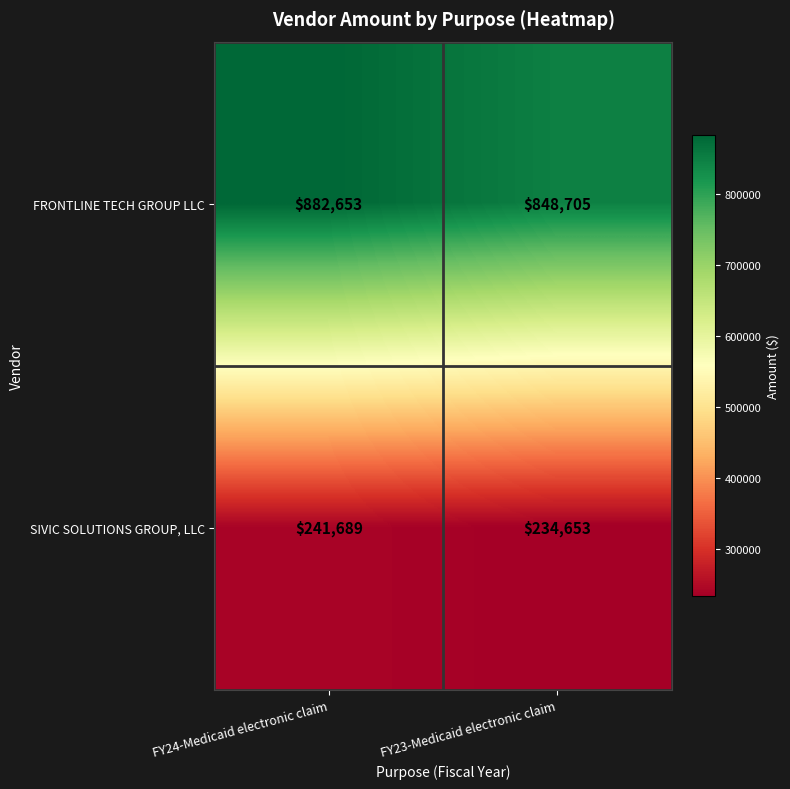

Rank the series by their maximum value, from lowest to highest.

SIVIC SOLUTIONS GROUP, LLC, FRONTLINE TECH GROUP LLC